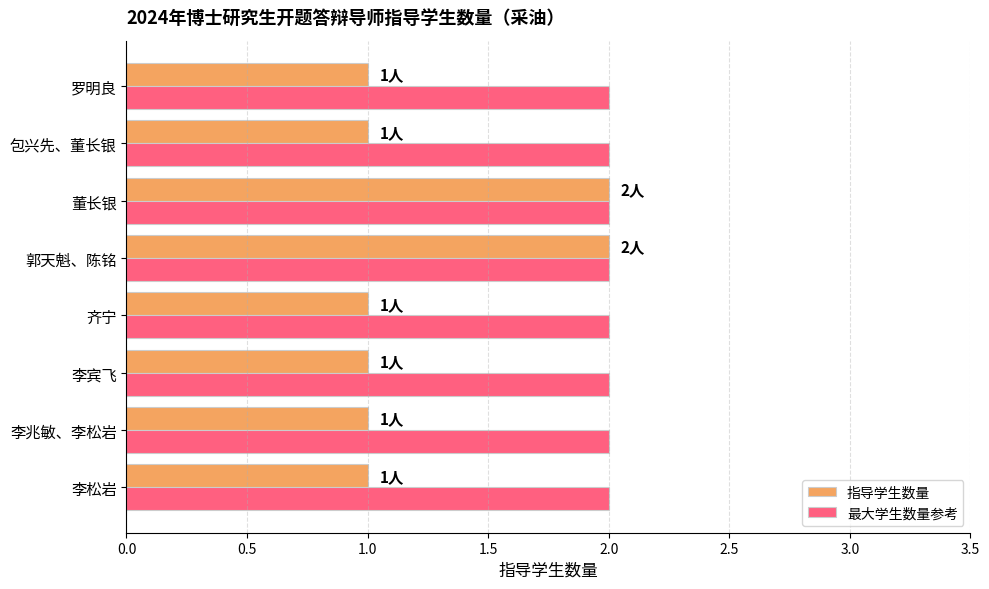

What is the sum of all 最大学生数量参考 values?

16